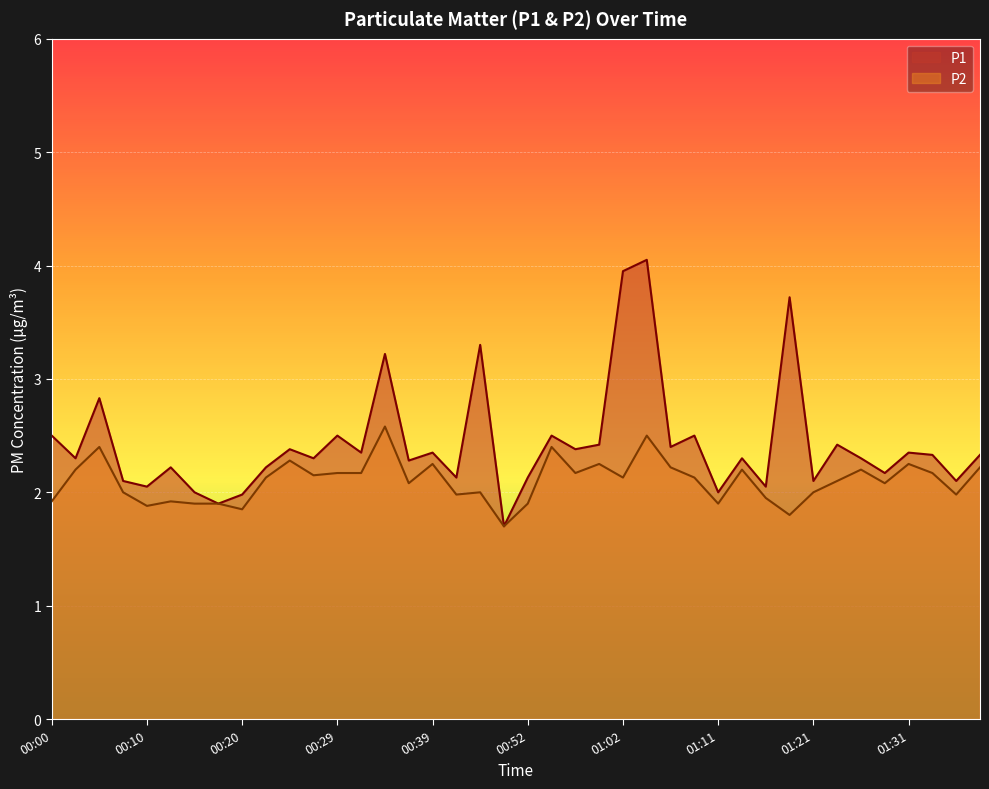

Between 00:10 and 01:27, which is larger?

01:27